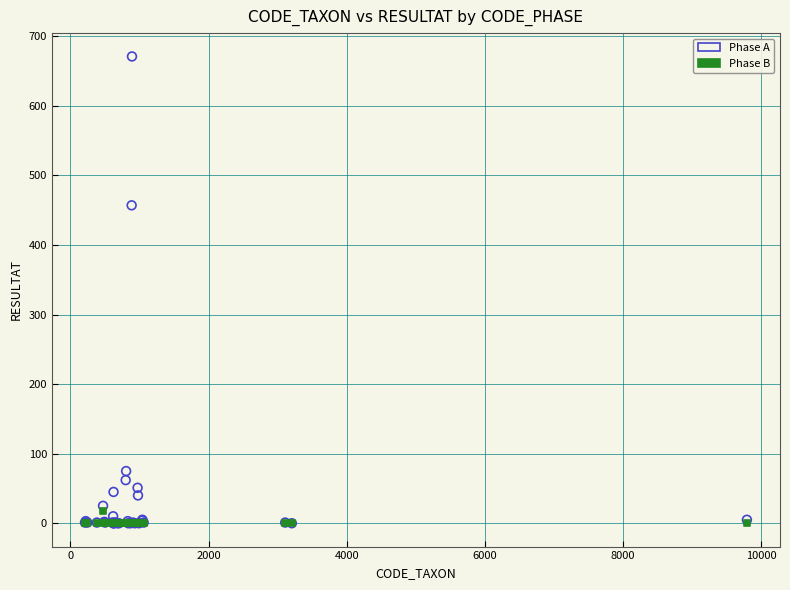

Across all series, what Y value is closest to 335?

457